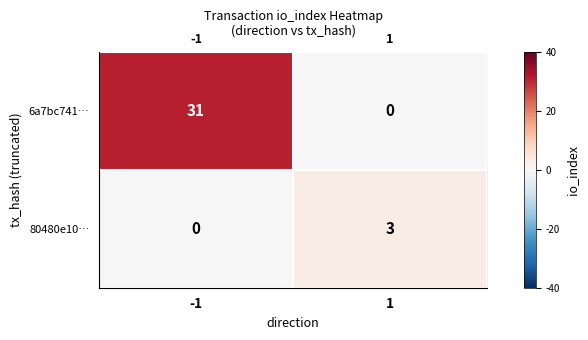

Rank the series by their average value, from lowest to highest.

80480e10…, 6a7bc741…